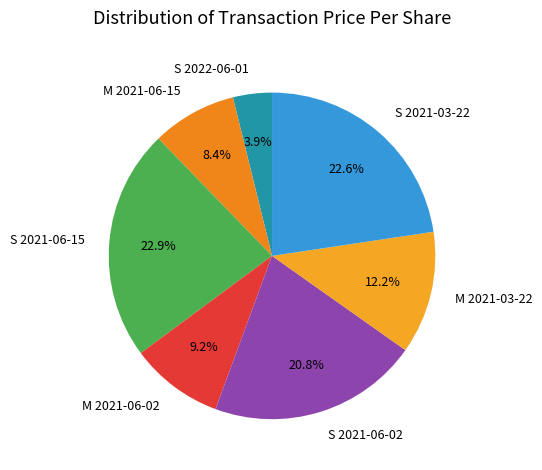

What percentage is NOT represented by S 2021-06-15?

77.1%